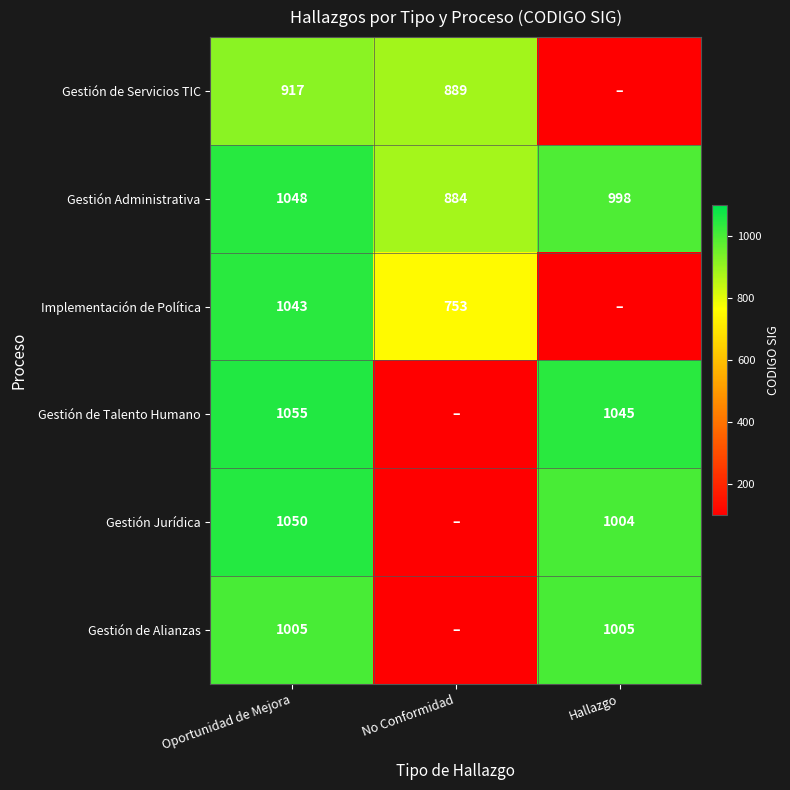

Is the value of Gestión Administrativa at Hallazgo greater than the value of Implementación de Política at No Conformidad?

Yes